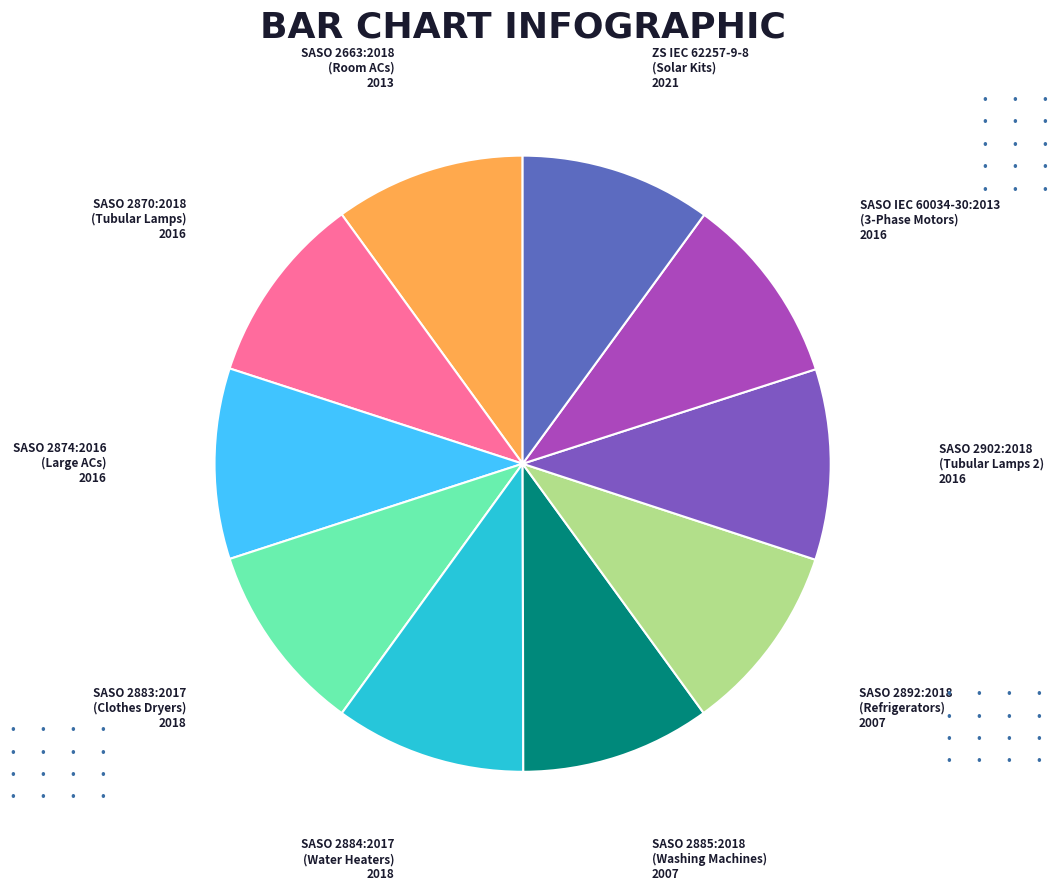

Which slice is the largest?

ZS IEC 62257-9-8
(Solar Kits)